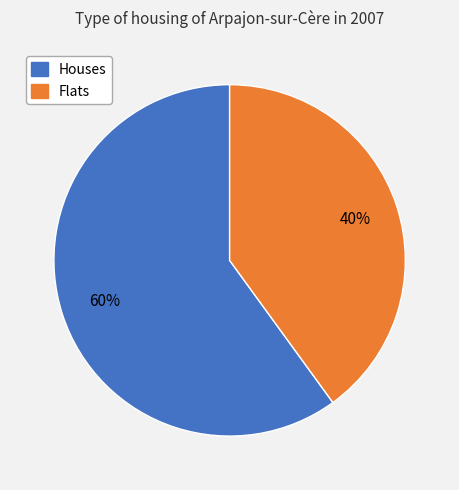

How many segments does this pie chart have?

2